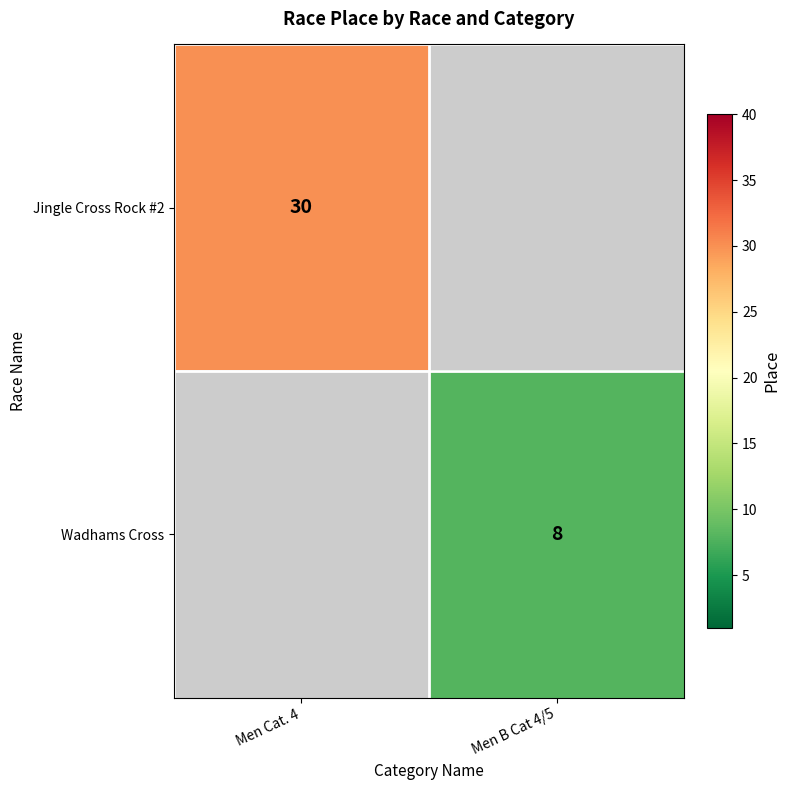

The value of Wadhams Cross at Men B Cat 4/5 is 8. True or false?

True